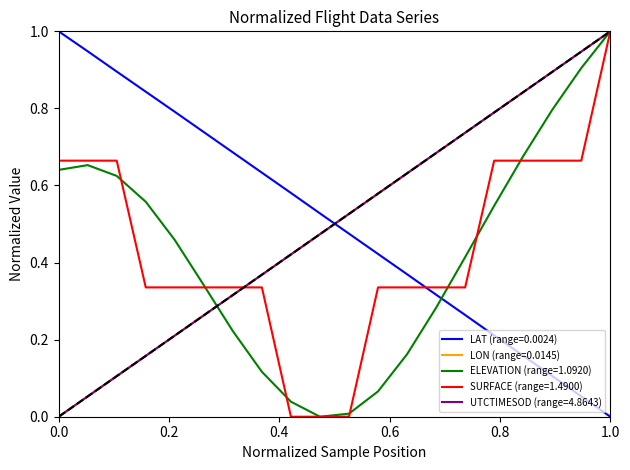

How many lines are shown in the chart?

5